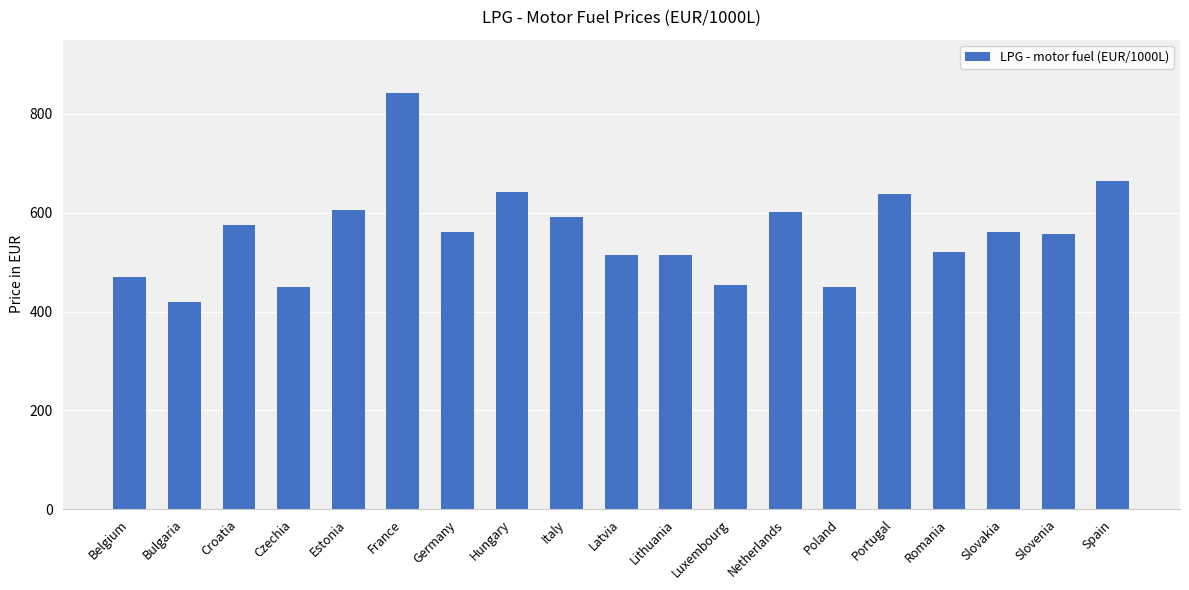

What is the smallest value displayed?

419.3